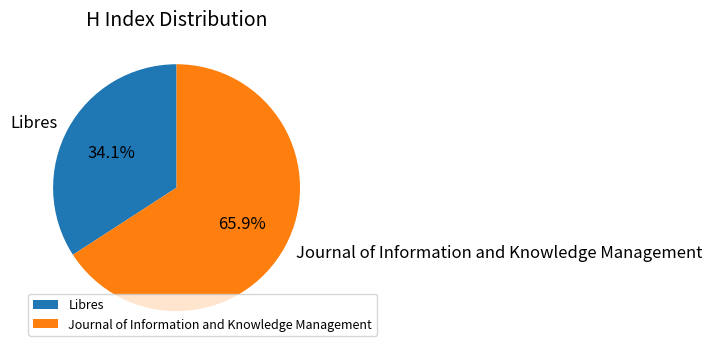

What is the ratio of the value at Journal of Information and Knowledge Management to the value at Libres?

1.9